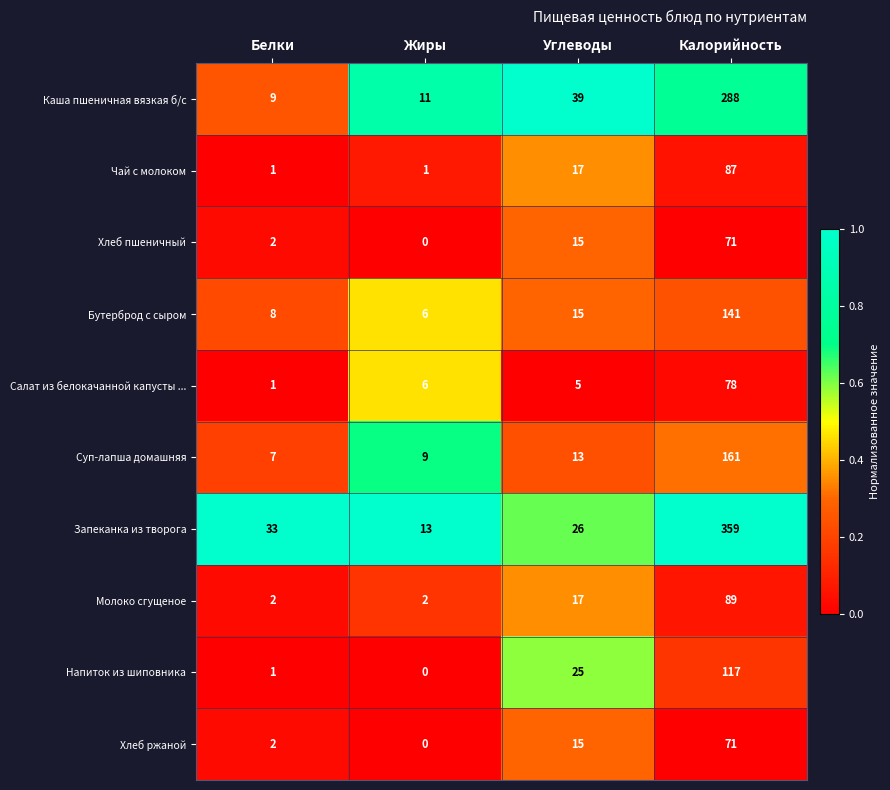

How many series are shown in this chart?

10